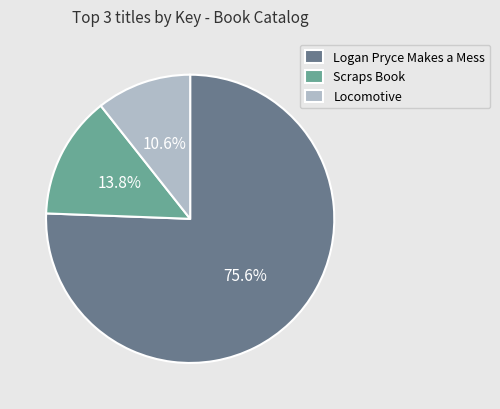

To the nearest percent, what percentage of the pie is Logan Pryce Makes a Mess?

76%